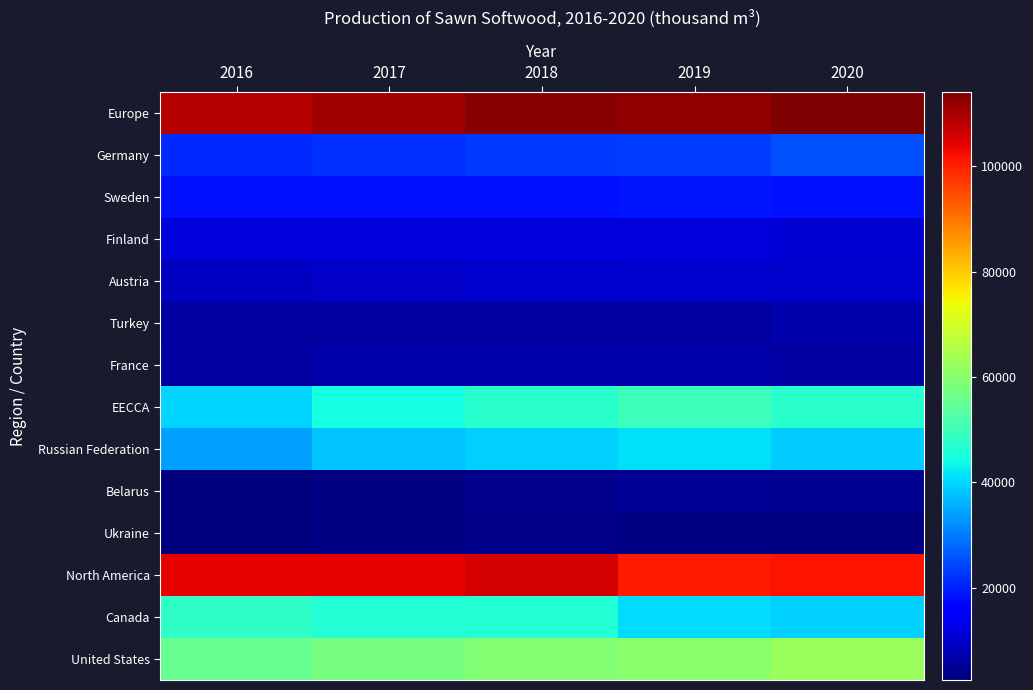

Reading right to left, transcribe all the data shown in this chart.

Europe: 2020=114040.2	2019=112287.2	2018=112770.8	2017=110971.9	2016=108418.3
Germany: 2020=25217.1	2019=23307.0	2018=22609.7	2017=22050.3	2016=21109.0
Sweden: 2020=18500.0	2019=18630.0	2018=18273.0	2017=18309.0	2016=18260.0
Finland: 2020=10880.0	2019=11360.0	2018=11810.0	2017=11705.0	2016=11370.0
Austria: 2020=10339.0	2019=10233.0	2018=10206.0	2017=9675.0	2016=9256.0
Turkey: 2020=6975.0	2019=5915.0	2018=5915.0	2017=5604.8	2016=5819.0
France: 2020=6260.0	2019=6559.0	2018=6728.0	2017=6661.0	2016=6405.9
EECCA: 2020=47346.2	2019=49815.3	2018=47144.2	2017=44550.7	2016=39688.8
Russian Federation: 2020=38918.0	2019=41266.0	2018=39492.0	2017=37819.6	2016=34288.0
Belarus: 2020=4364.0	2019=5105.0	2018=3836.0	2017=3350.0	2016=2516.0
Ukraine: 2020=3280.0	2019=3079.0	2018=3500.0	2017=3000.0	2016=2500.0
North America: 2020=101617.6	2019=100837.0	2018=105696.1	2017=103892.4	2016=103787.7
Canada: 2020=39171.5	2019=40794.7	2018=46352.5	2017=46292.4	2016=48160.7
United States: 2020=62446.1	2019=60042.3	2018=59343.6	2017=57600.0	2016=55627.0